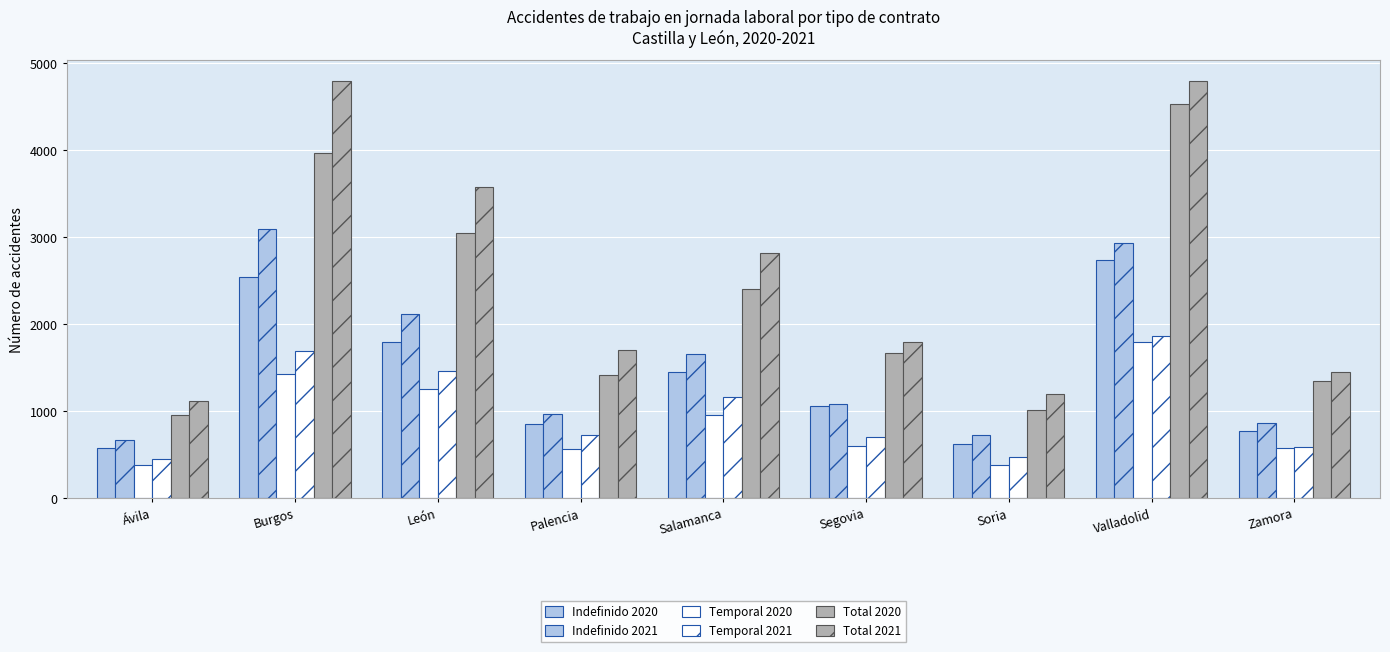

How many bars are there in each group?

6